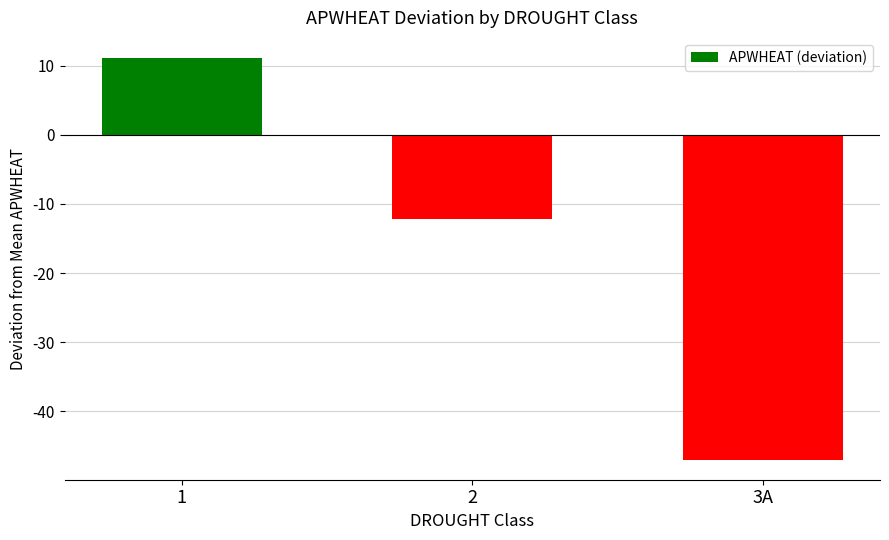

List the labels in order of value, largest first.

1, 2, 3A